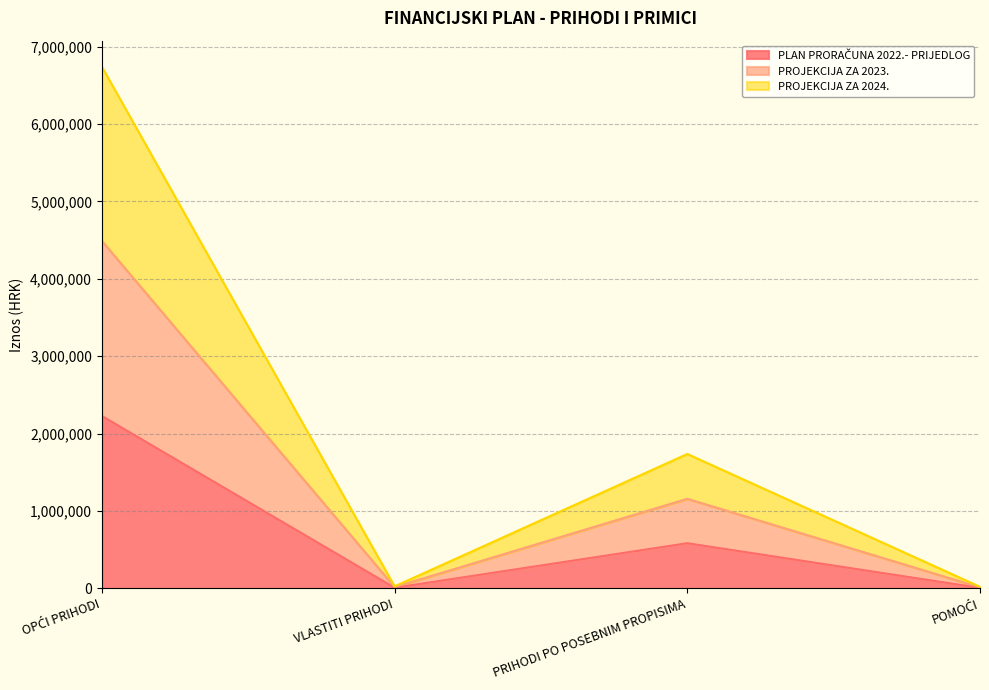

Rank the categories by PLAN PRORAČUNA 2022.- PRIJEDLOG value from highest to lowest.

OPĆI PRIHODI, PRIHODI PO POSEBNIM PROPISIMA, VLASTITI PRIHODI, POMOĆI